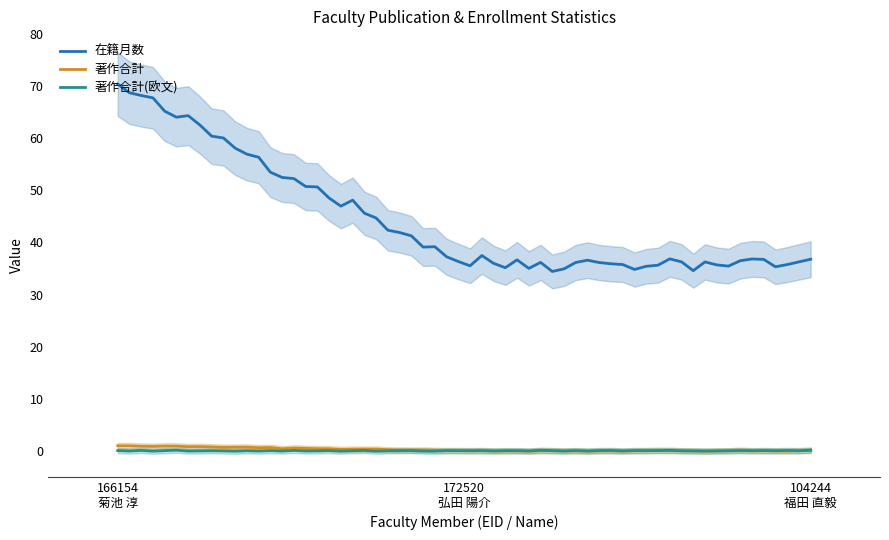

Rank the series by their maximum value, from lowest to highest.

著作合計(欧文), 著作合計, 在籍月数